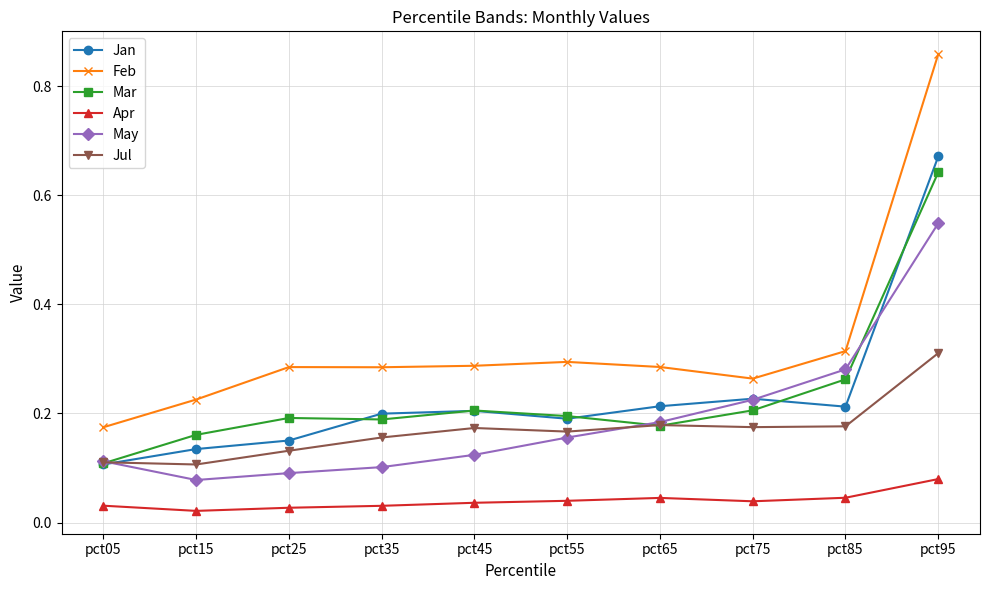

At which category is the sum across all series the highest?

pct95